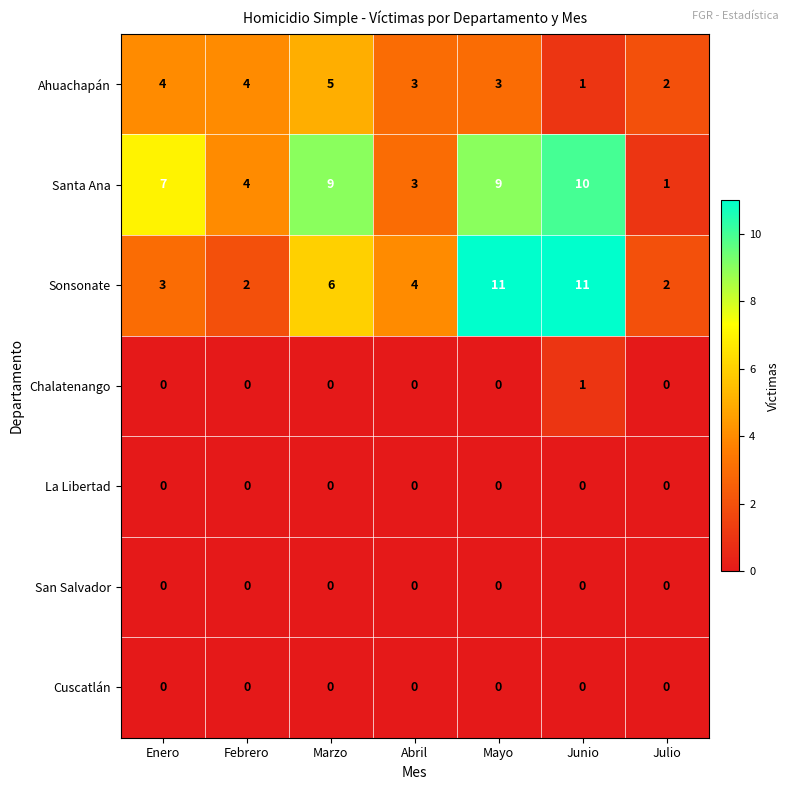

What is the greatest value displayed?

11